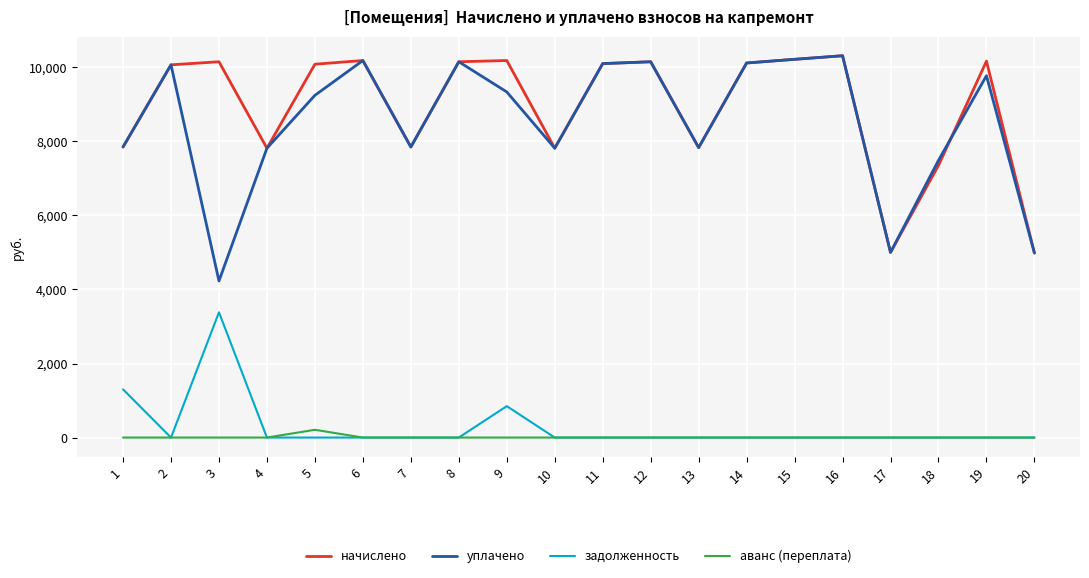

The value of начислено at 9 is 5721.3. True or false?

False